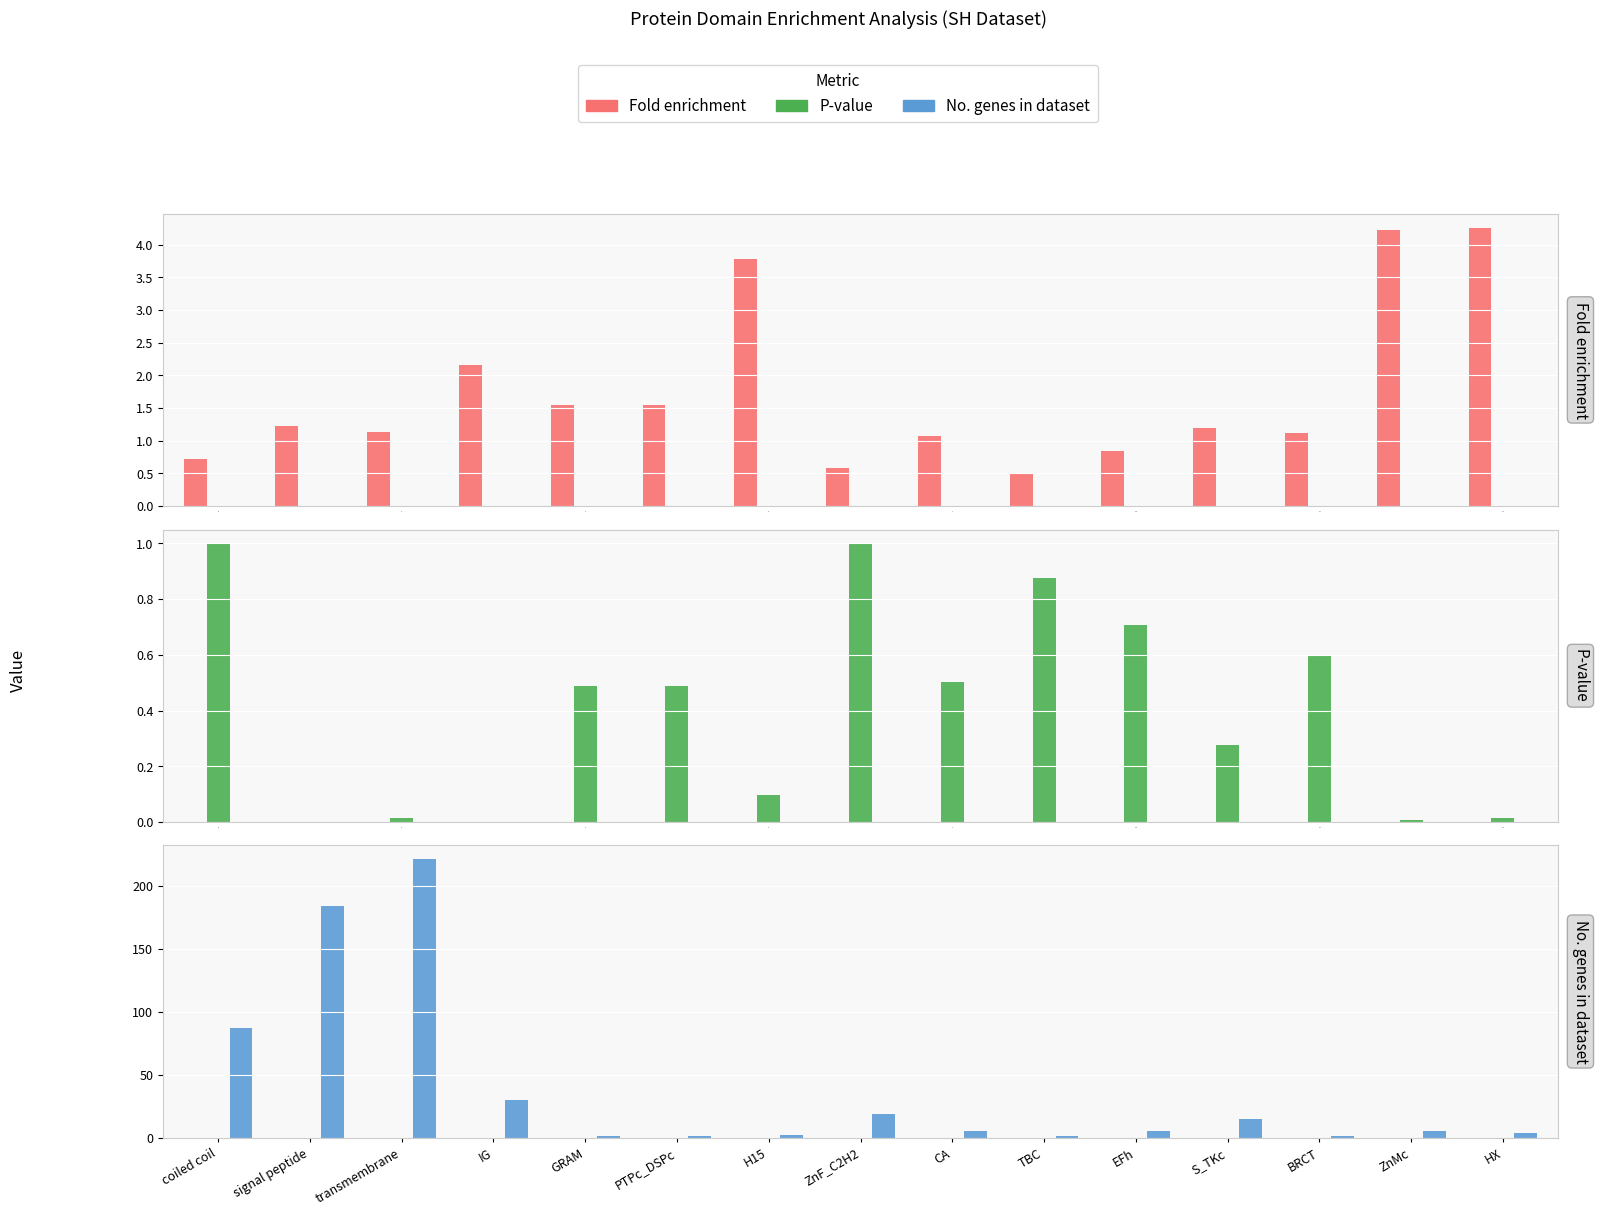

True or false: No. genes in dataset has a value of 0.3 at TBC.

False